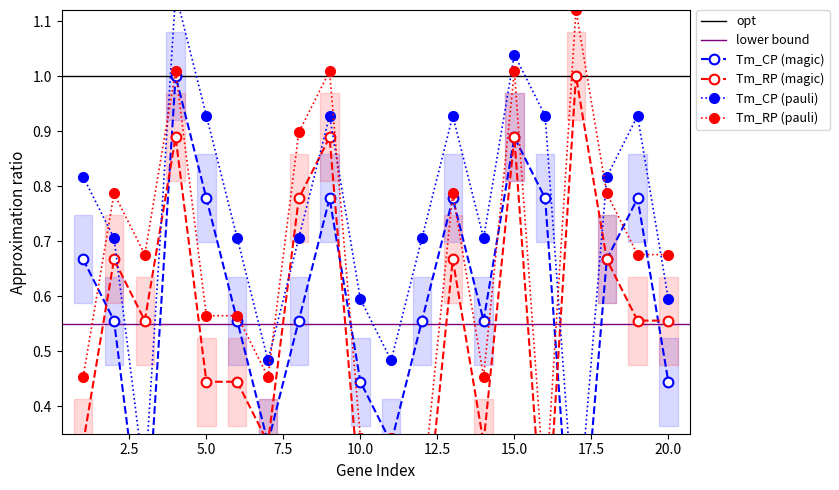

How many positive values does the Tm_CP series have?

19